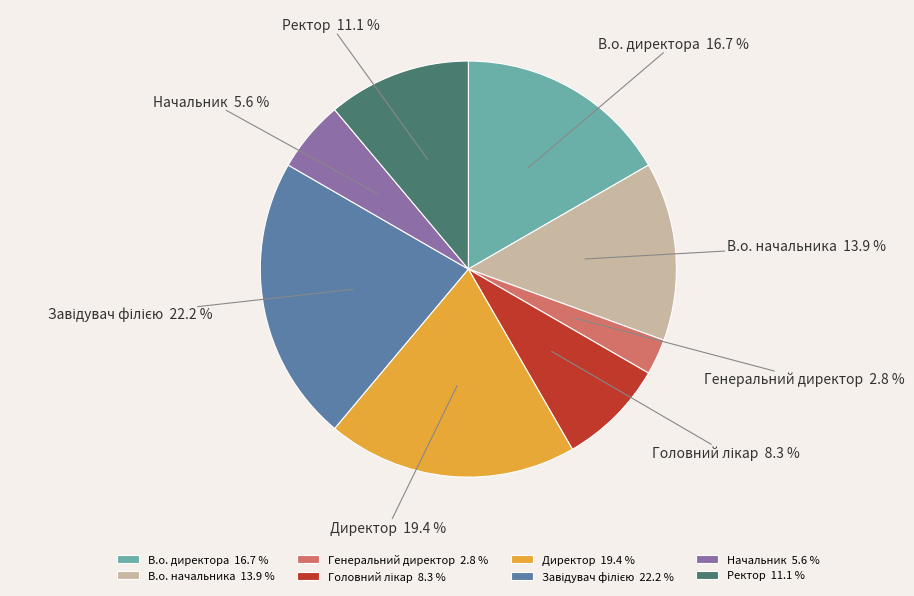

Is it true that Генеральний директор is 12% of the pie?

False